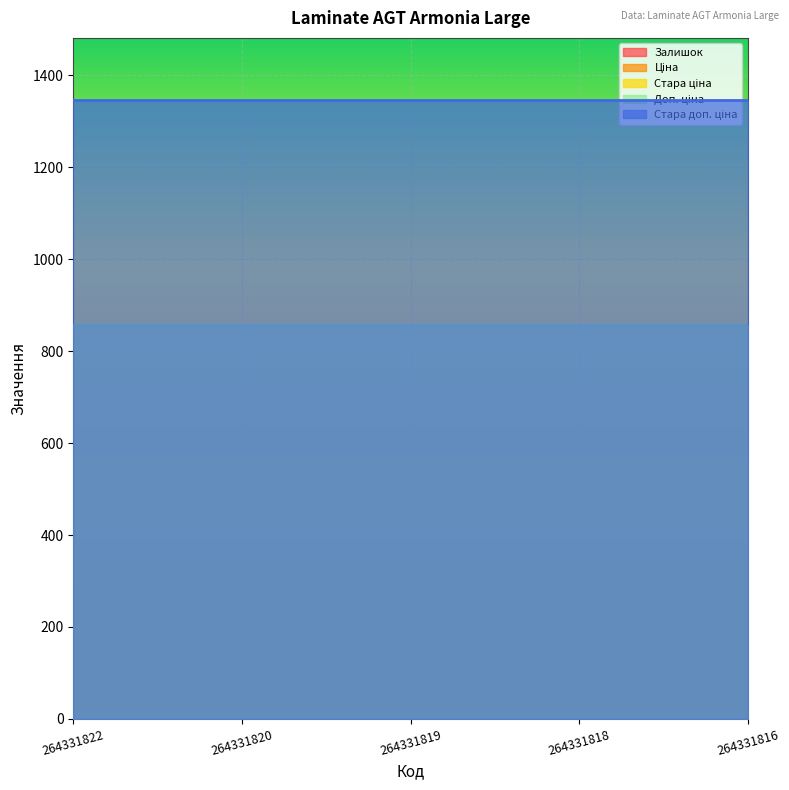

True or false: Доп. ціна and Стара доп. ціна cross at least once.

False